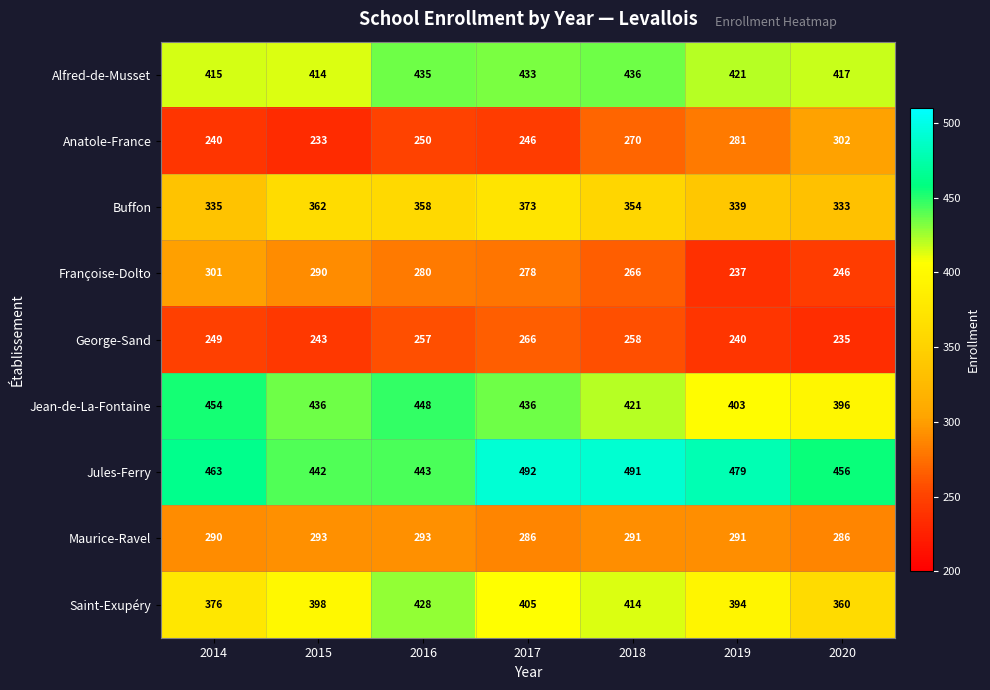

At which category does the chart reach its minimum across all series?

2015